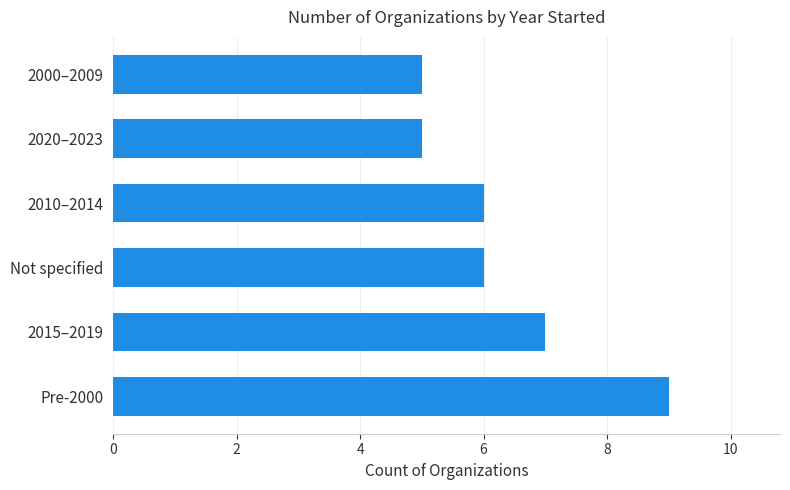

Read the value at 2015–2019.

7